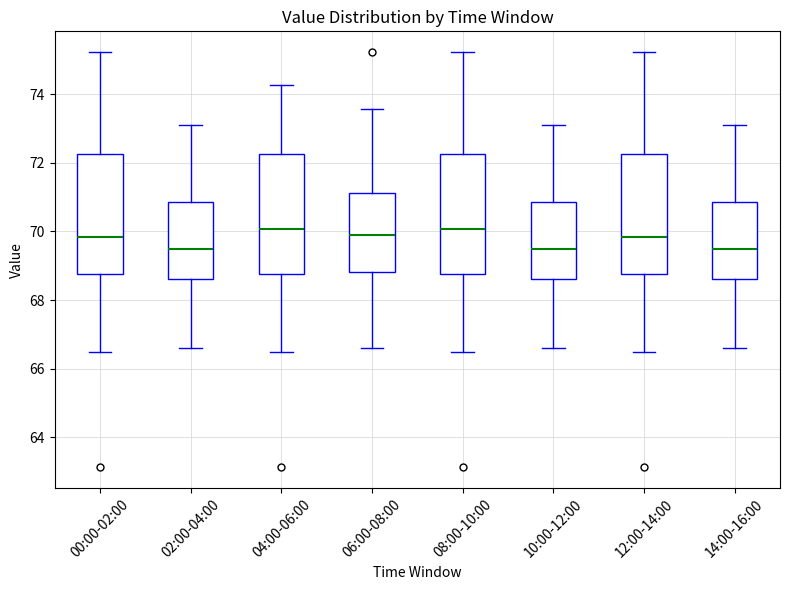

Reading left to right, read every box against the y-axis: the position of its median line, the range the box covers, and the ends of its whiskers. The values are not printed on the chart, so give them approximately, as read against the axis.

00:00-02:00: median 69.8, box 68.8 to 72.2, whiskers 66.6 to 75.2
02:00-04:00: median 69.4, box 68.6 to 70.8, whiskers 66.6 to 73.2
04:00-06:00: median 70.0, box 68.8 to 72.2, whiskers 66.6 to 74.2
06:00-08:00: median 69.8, box 68.8 to 71.2, whiskers 66.6 to 73.6
08:00-10:00: median 70.0, box 68.8 to 72.2, whiskers 66.6 to 75.2
10:00-12:00: median 69.4, box 68.6 to 70.8, whiskers 66.6 to 73.2
12:00-14:00: median 69.8, box 68.8 to 72.2, whiskers 66.6 to 75.2
14:00-16:00: median 69.4, box 68.6 to 70.8, whiskers 66.6 to 73.2